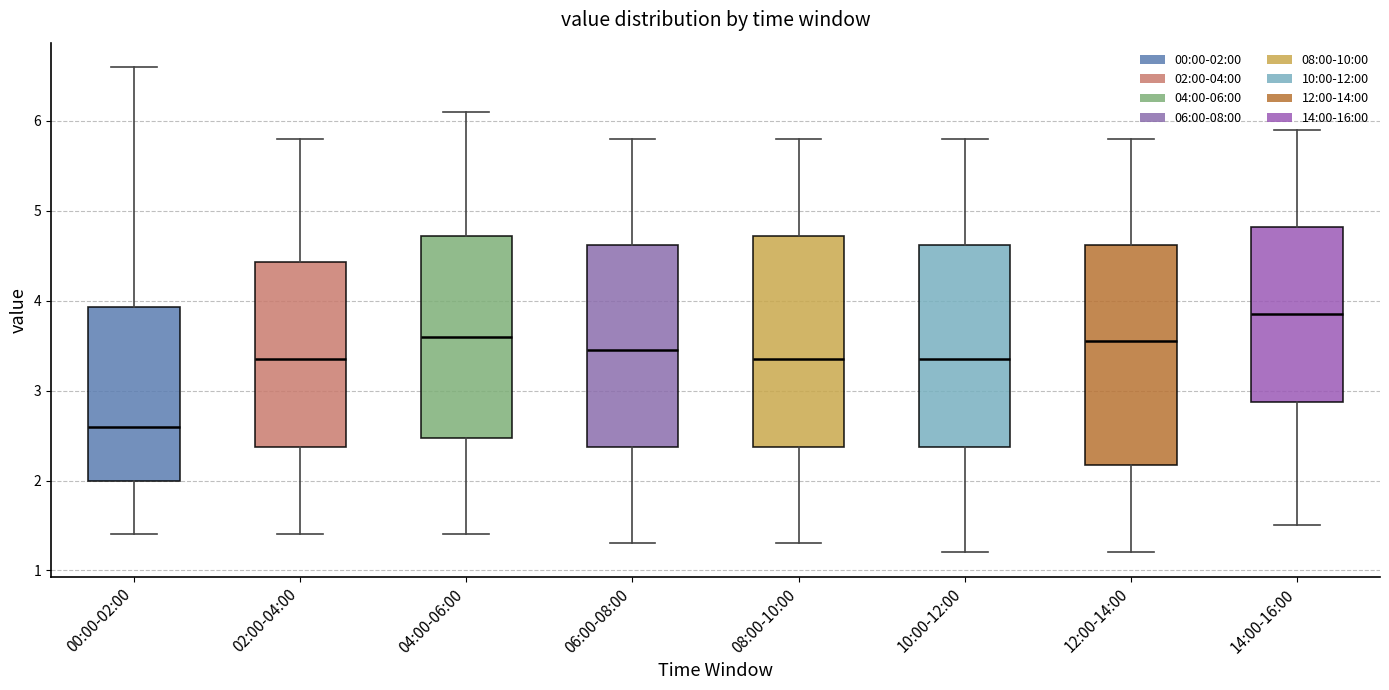

Which box's median line is the highest?

14:00-16:00